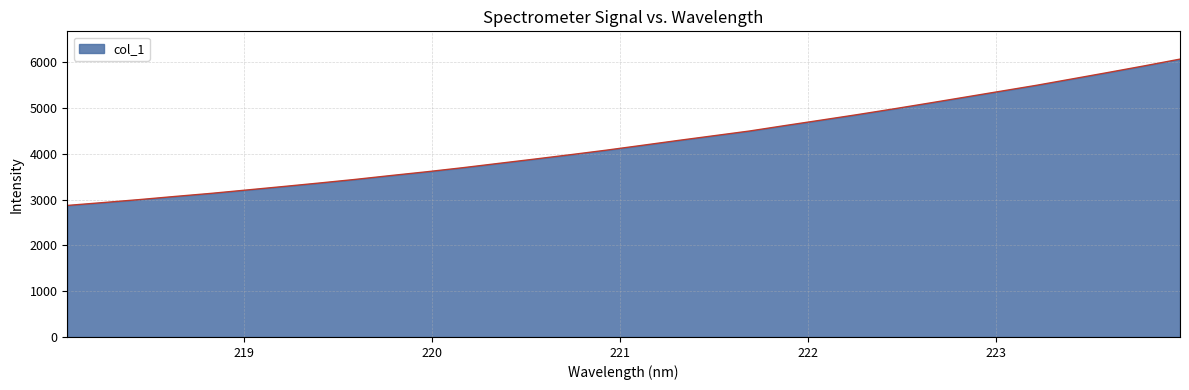

What is the minimum value shown in the chart?

2871.7